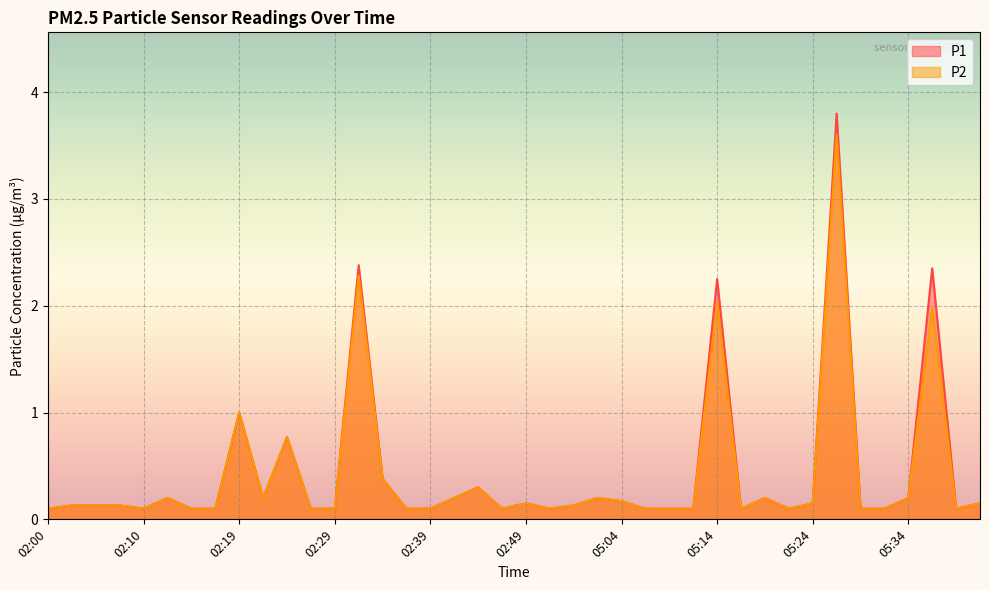

True or false: P1 and P2 cross at least once.

False